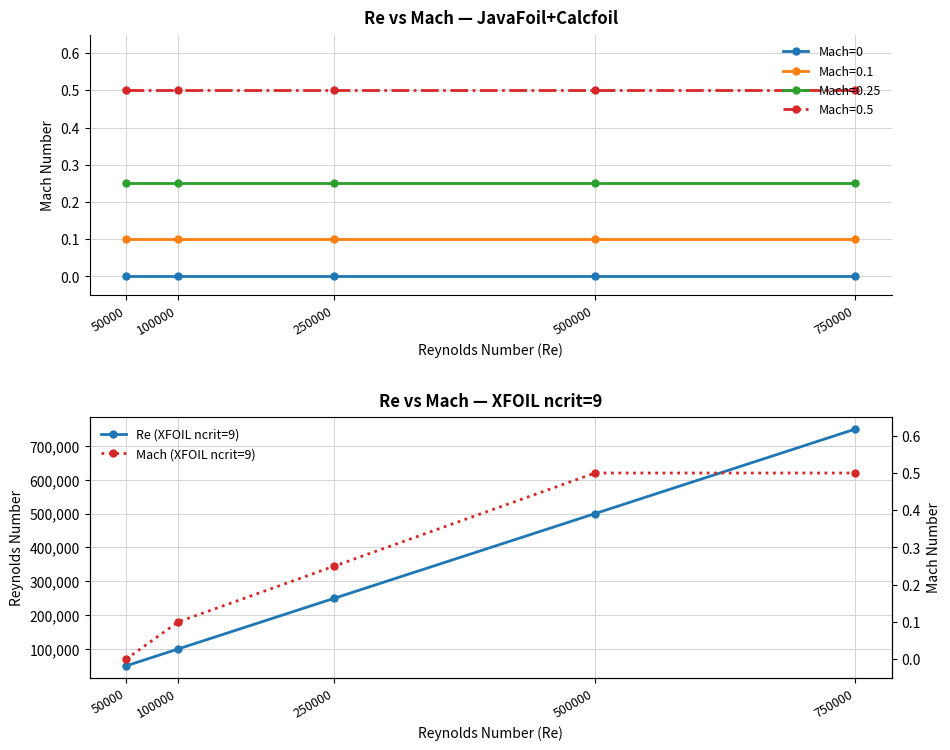

True or false: Mach (XFOIL ncrit=9) and Mach=0 intersect in this chart.

False